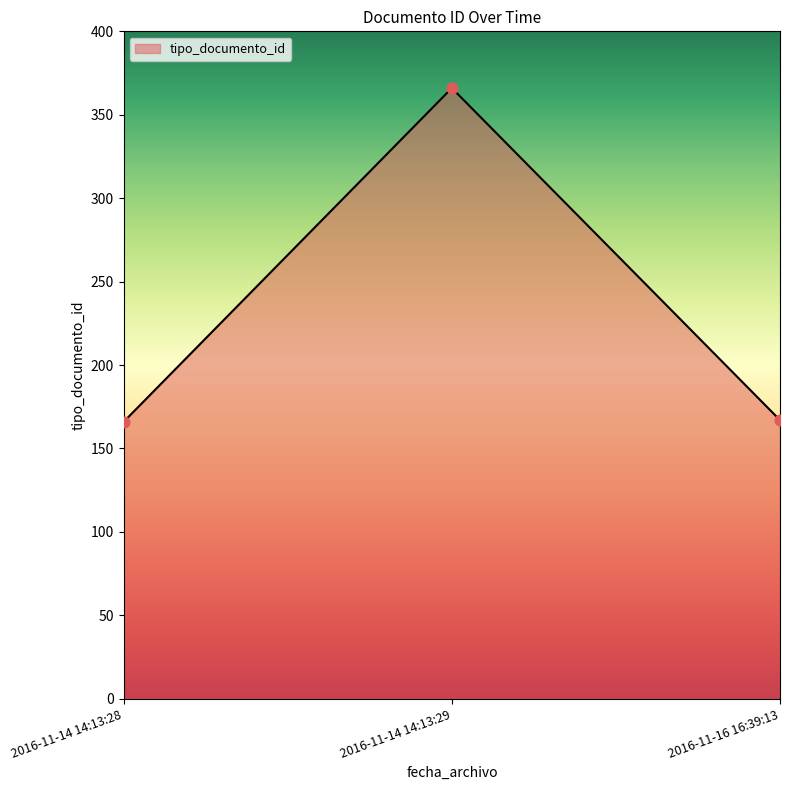

Approximately how many times larger is the value at 2016-11-14 14:13:29 compared to 2016-11-16 16:39:13?

2.2